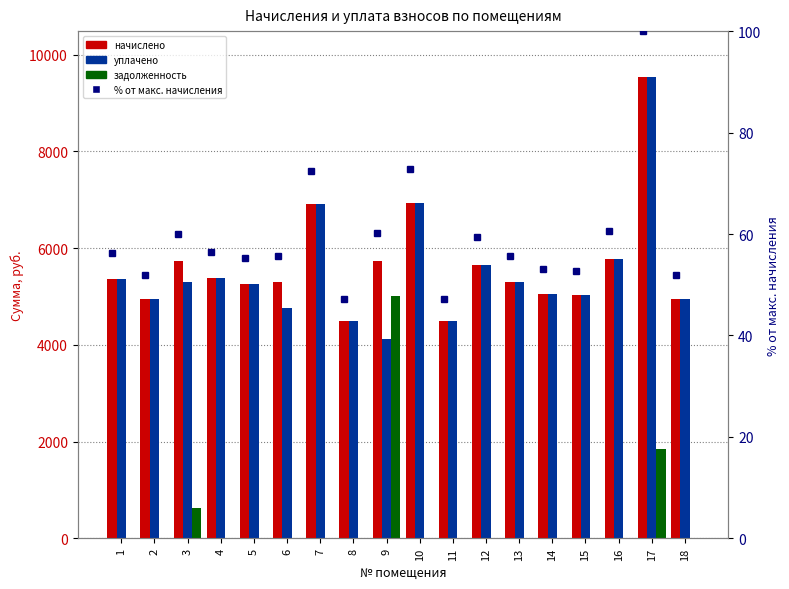

True or false: уплачено has a value of 5296.8 at 3.

True